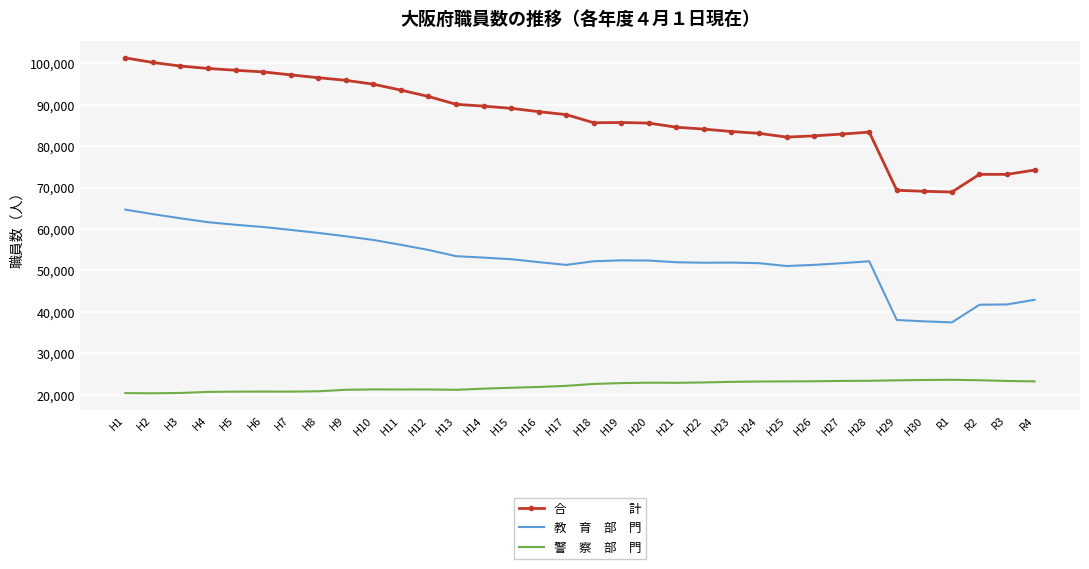

What is the spread (max minus min) of values at H30?

45551